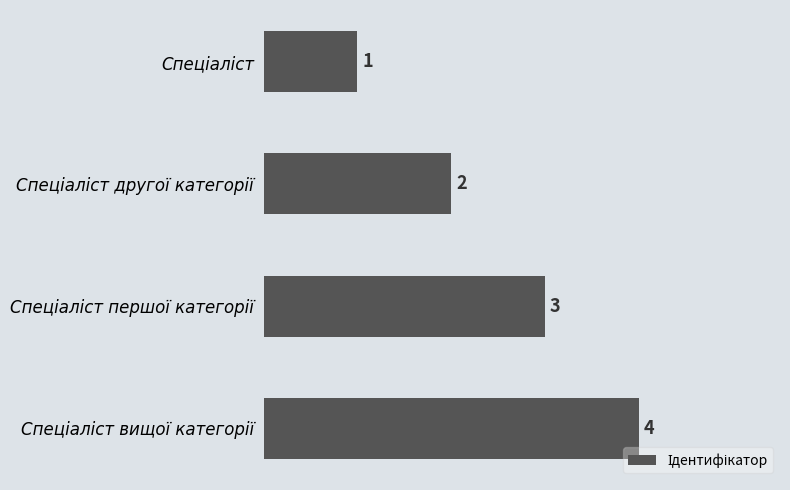

What is the sum of all values?

10